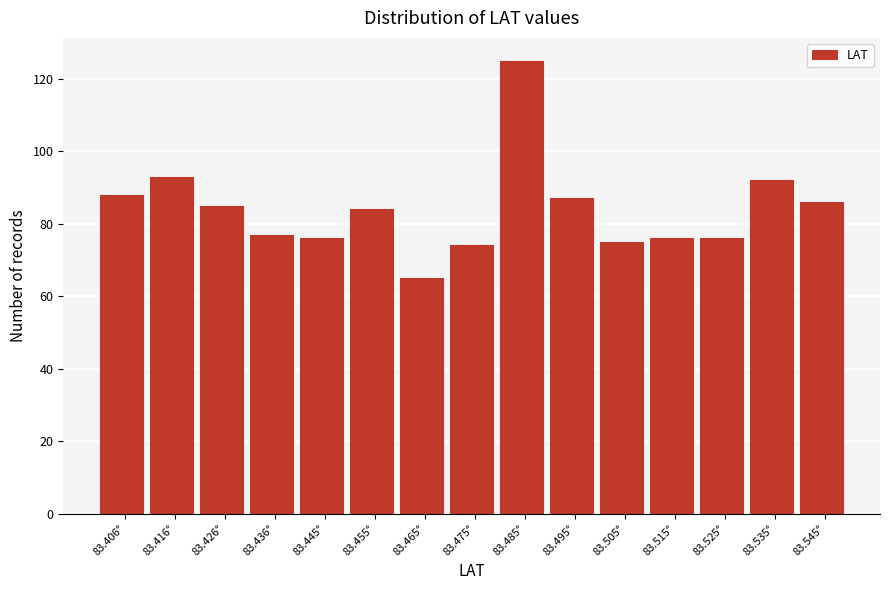

Reading left to right, transcribe this chart: for each bar, give the range it covers on the x-axis and its height. Neither the bar edges nor the heights are printed on the chart, so give them approximately, as read against the axes.

83.401 to 83.411: 88
83.411 to 83.421: 94
83.421 to 83.431: 86
83.431 to 83.440: 78
83.440 to 83.450: 76
83.450 to 83.460: 84
83.460 to 83.470: 66
83.470 to 83.480: 74
83.480 to 83.490: 126
83.490 to 83.500: 88
83.500 to 83.510: 76
83.510 to 83.520: 76
83.520 to 83.530: 76
83.530 to 83.540: 92
83.540 to 83.550: 86